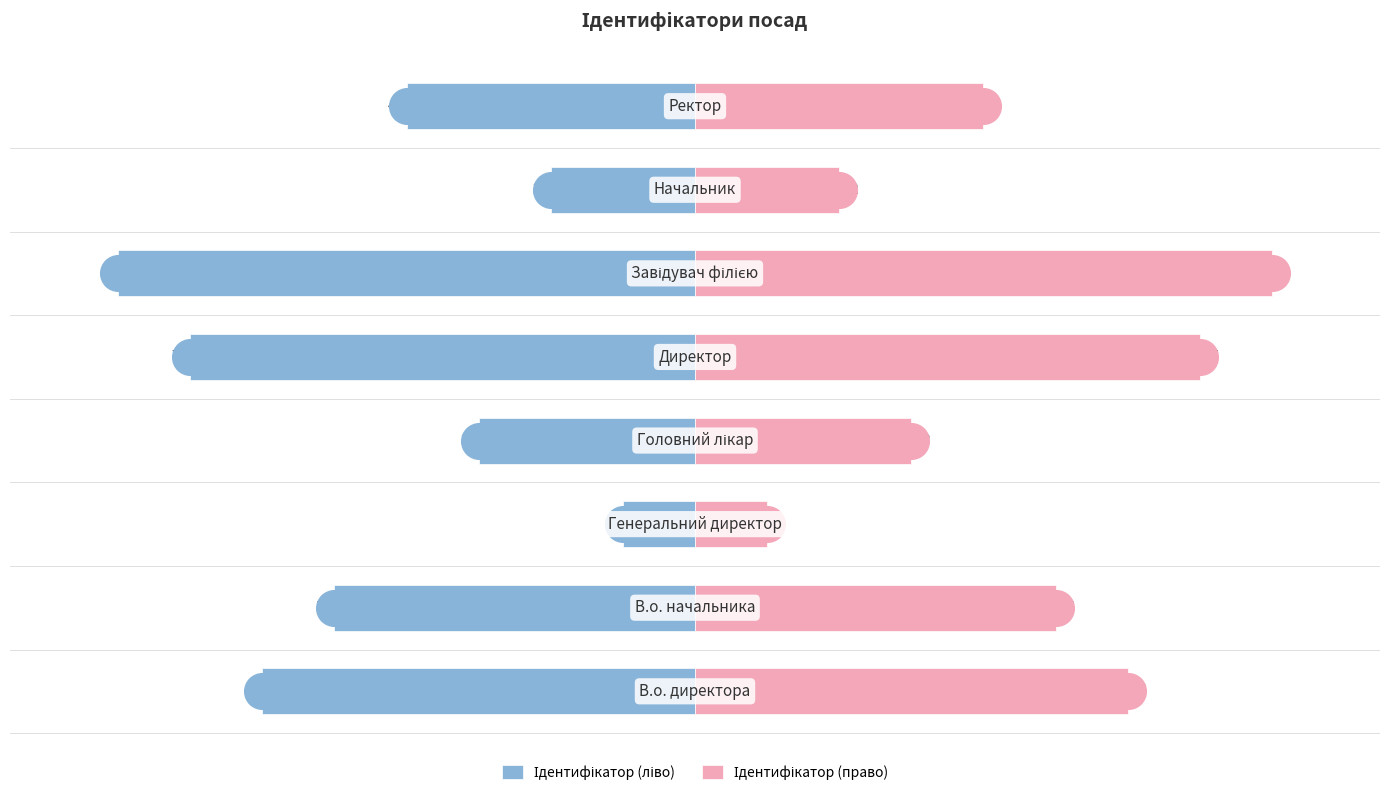

Which series contains the lowest Y value?

Ідентифікатор (ліво)